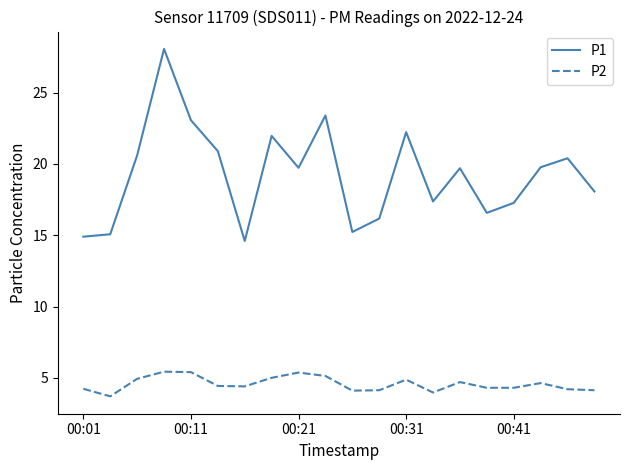

List the series in order of their peak value, highest first.

P1, P2